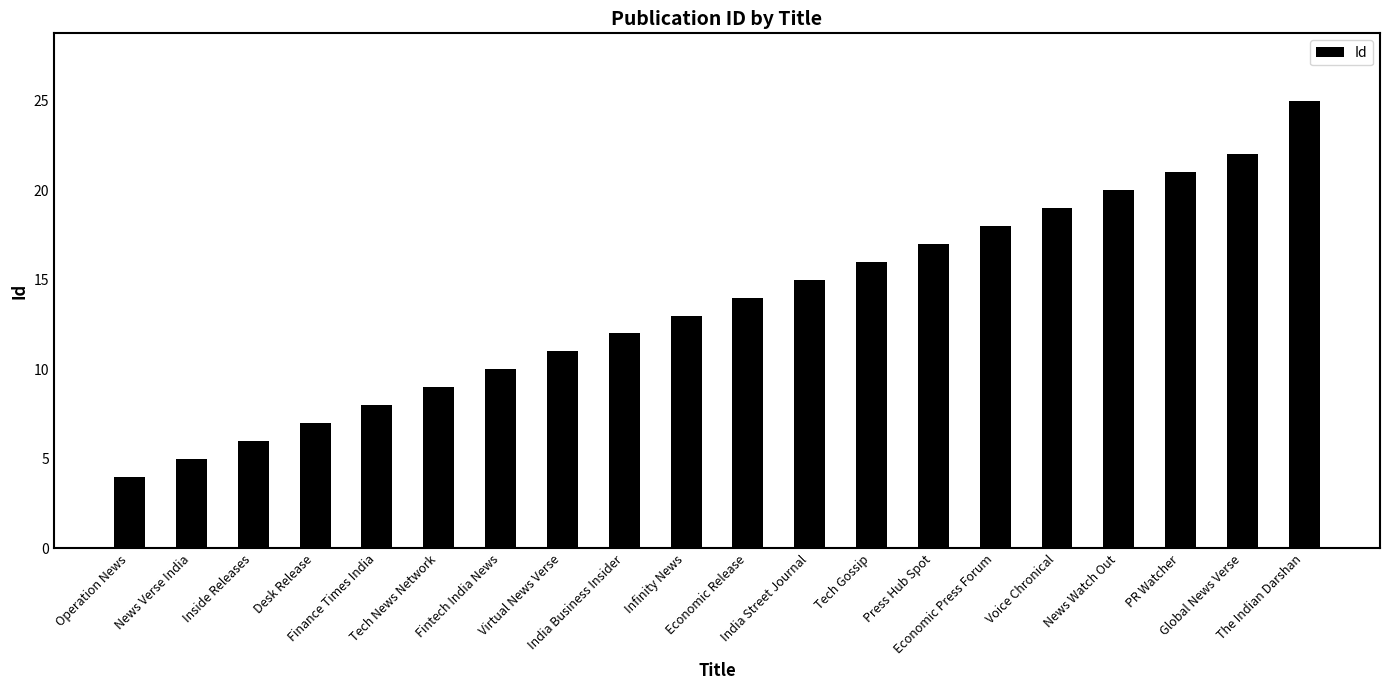

What is the difference between the maximum and minimum values?

21